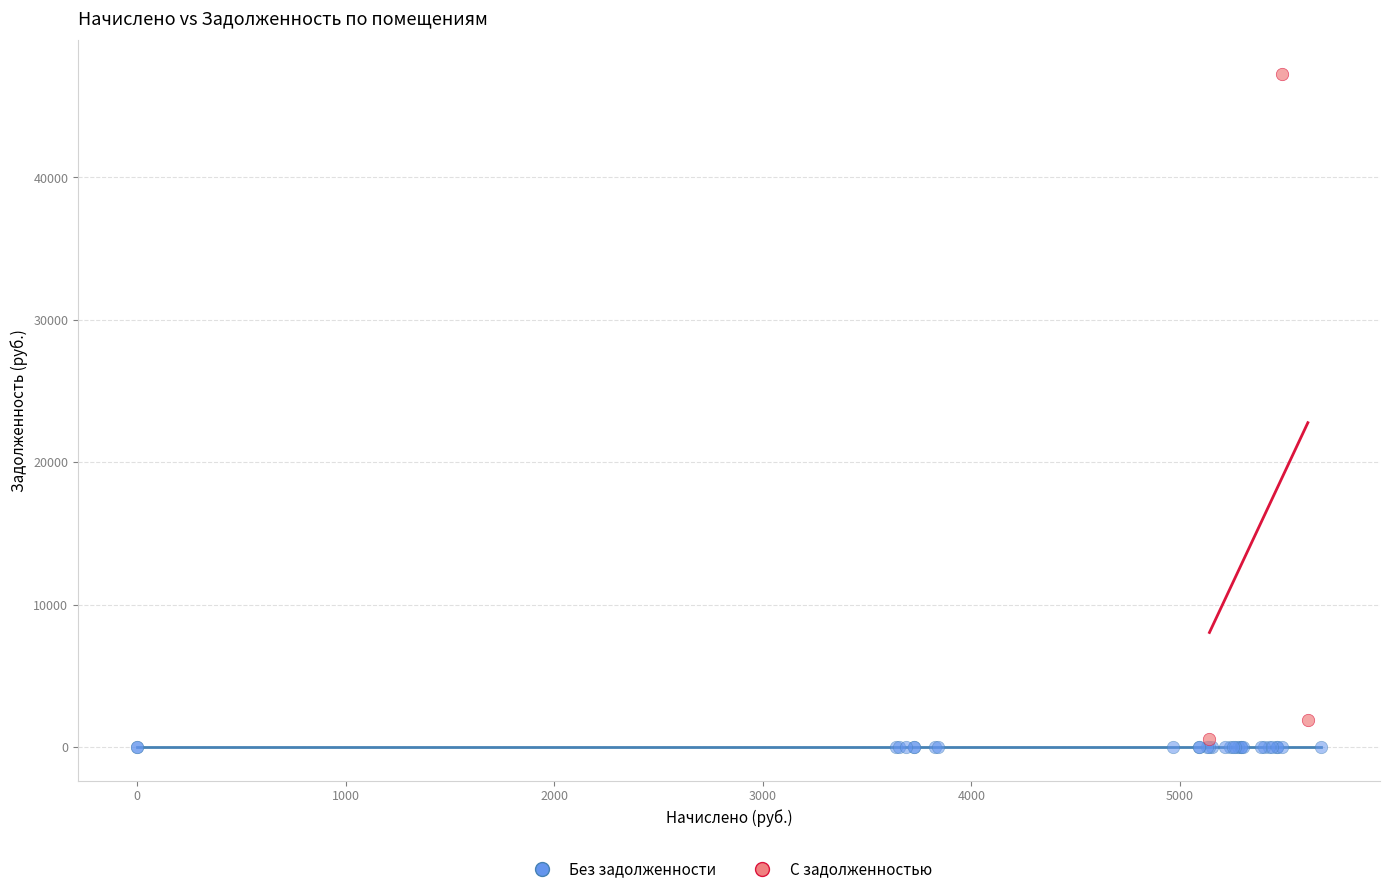

Which series contains the lowest Y value?

Без задолженности